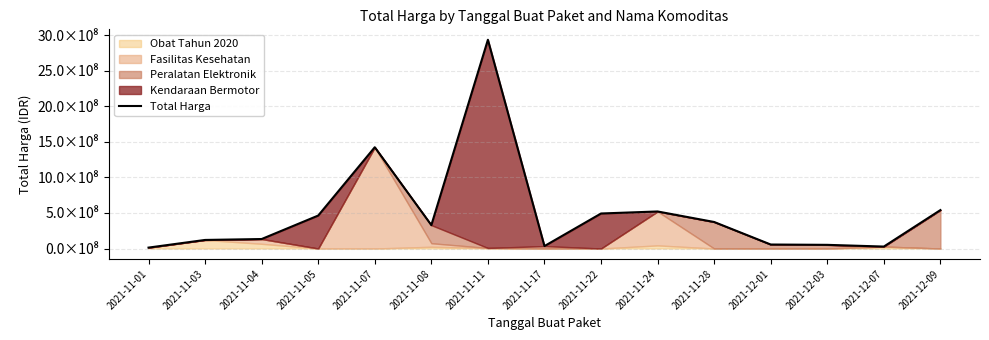

What is the smallest value displayed?

12787500